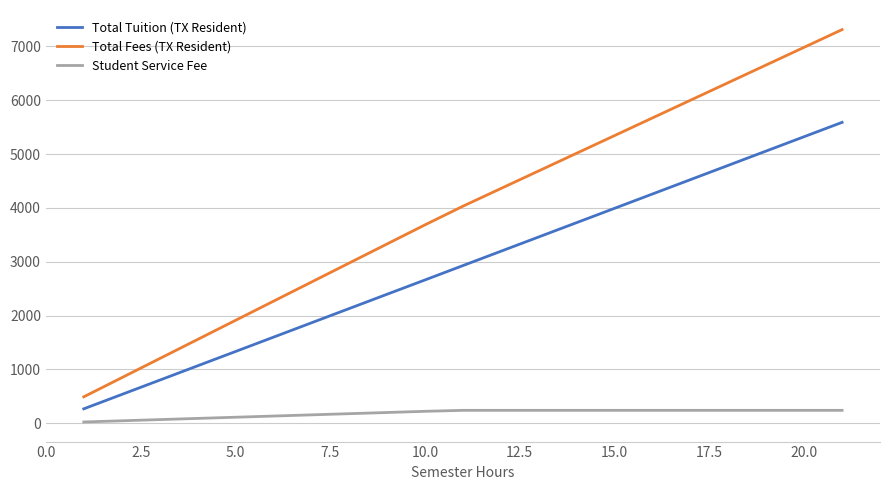

True or false: Total Tuition (TX Resident) and Total Fees (TX Resident) cross at least once.

False